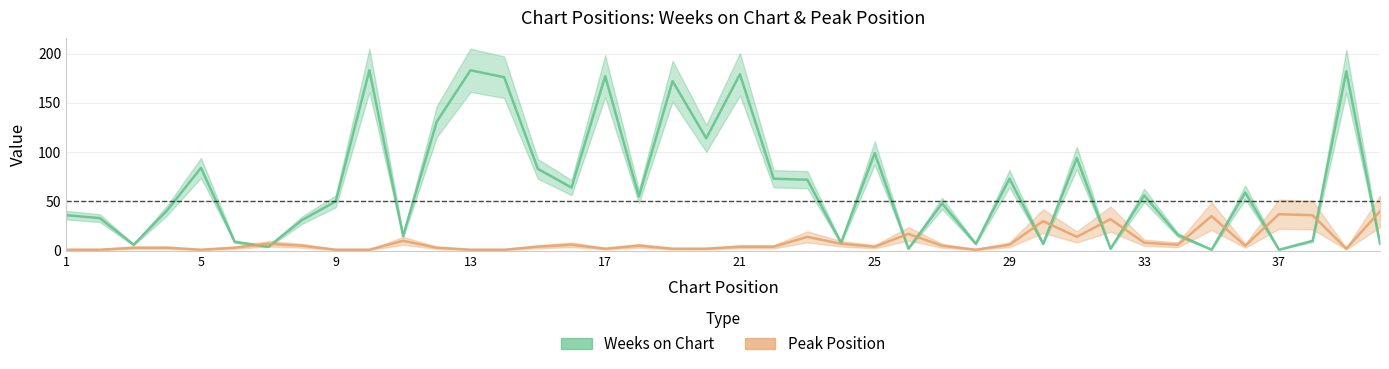

List the labels in order of Peak Position value, smallest first.

1, 2, 5, 9, 10, 13, 14, 28, 17, 19, 20, 39, 3, 4, 6, 12, 15, 21, 22, 25, 8, 18, 27, 36, 16, 29, 34, 7, 24, 33, 11, 23, 31, 26, 30, 32, 35, 38, 37, 40